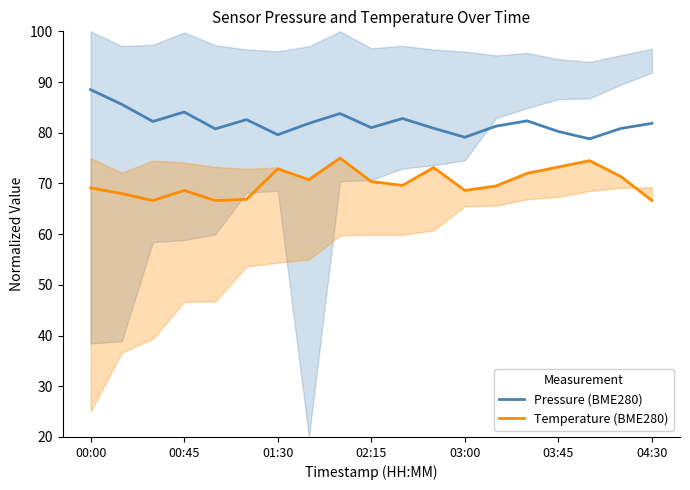

What are all the series names shown in the legend?

Pressure (BME280), Temperature (BME280)